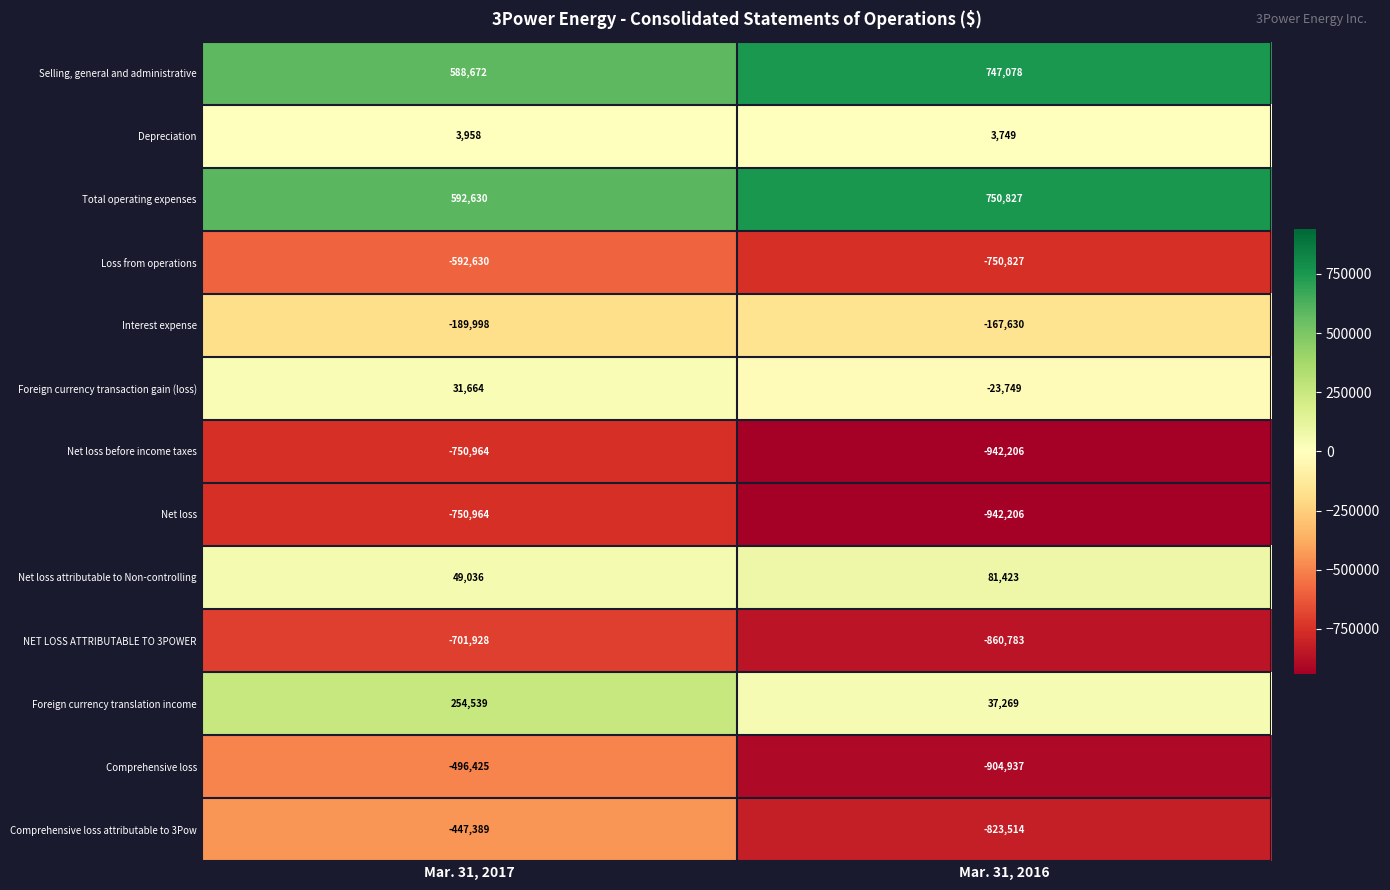

Which series has the largest range (max minus min)?

Comprehensive loss